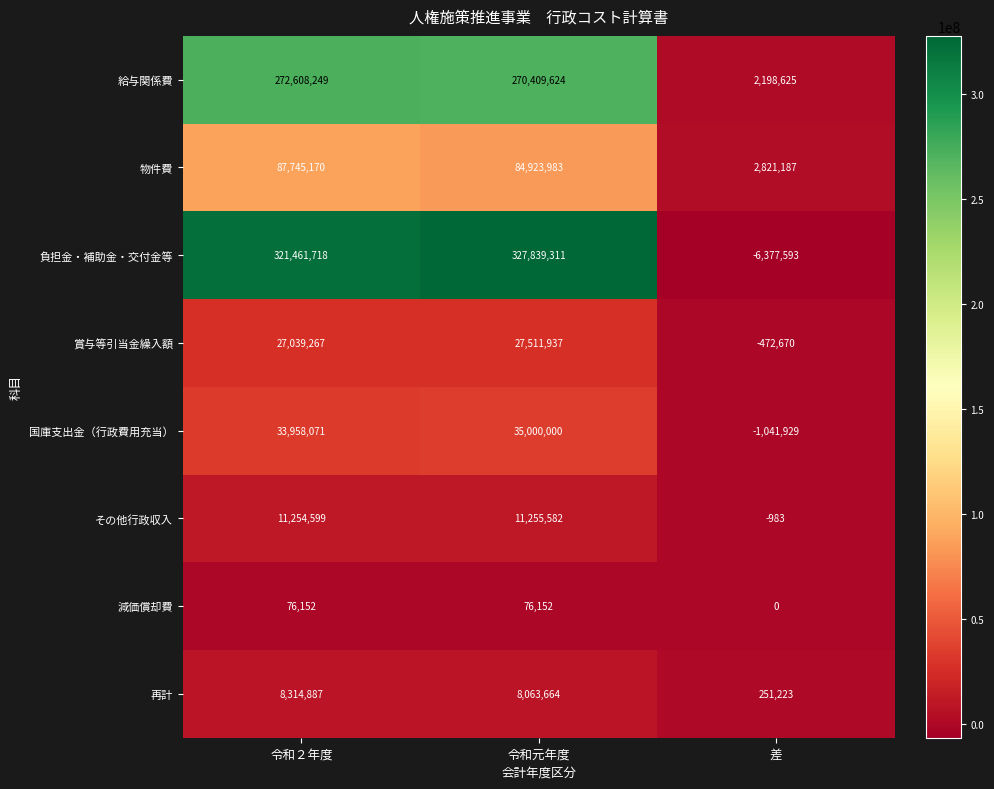

How many values in the その他行政収入 series are below 11254599?

1